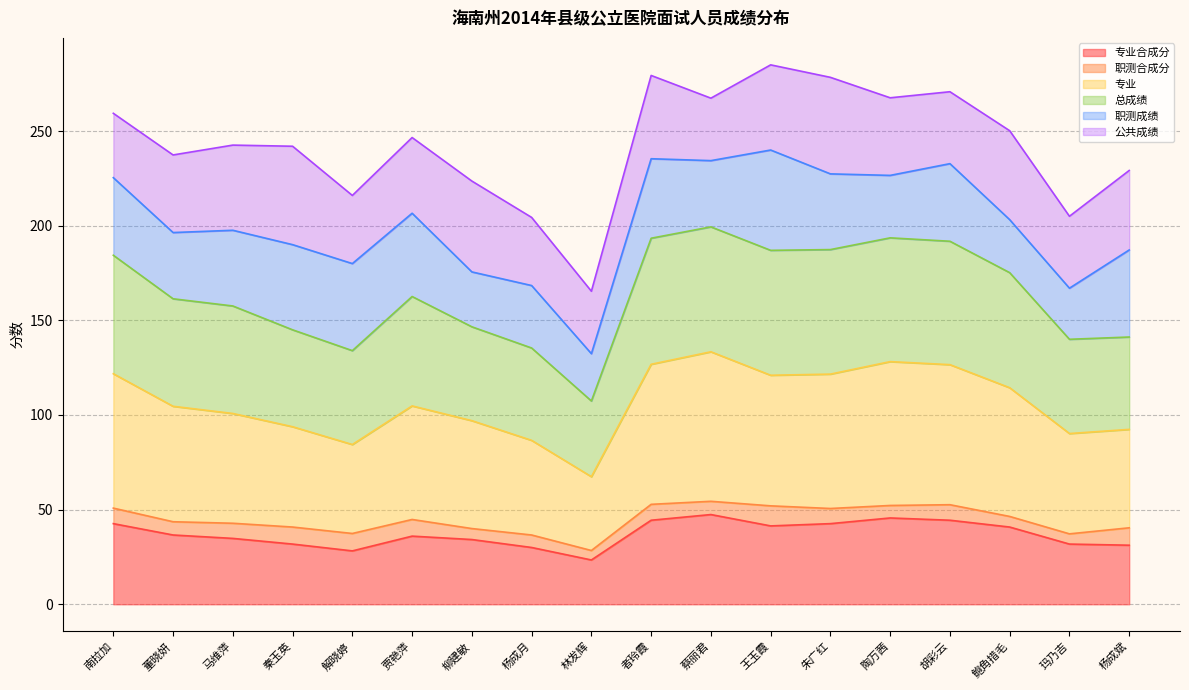

What value does the 专业 series have at 胡彩云?

126.6